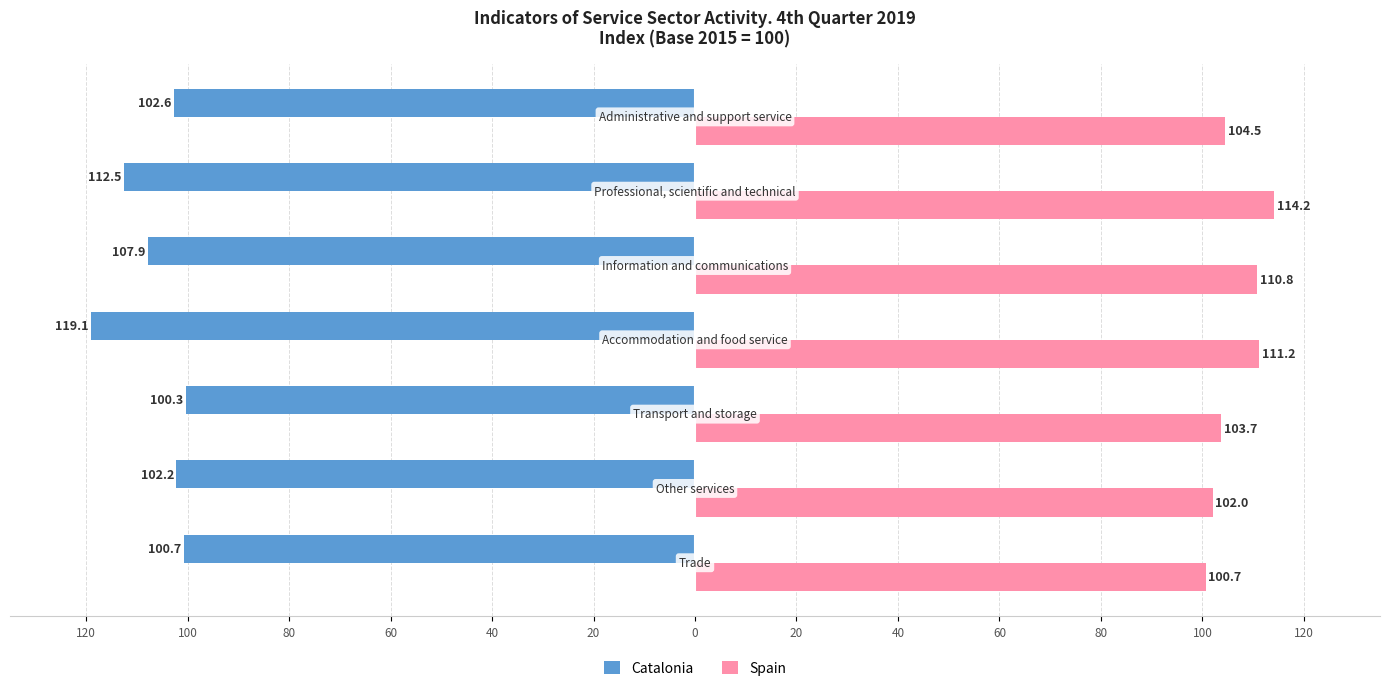

What are all the series names shown in the legend?

Catalonia, Spain